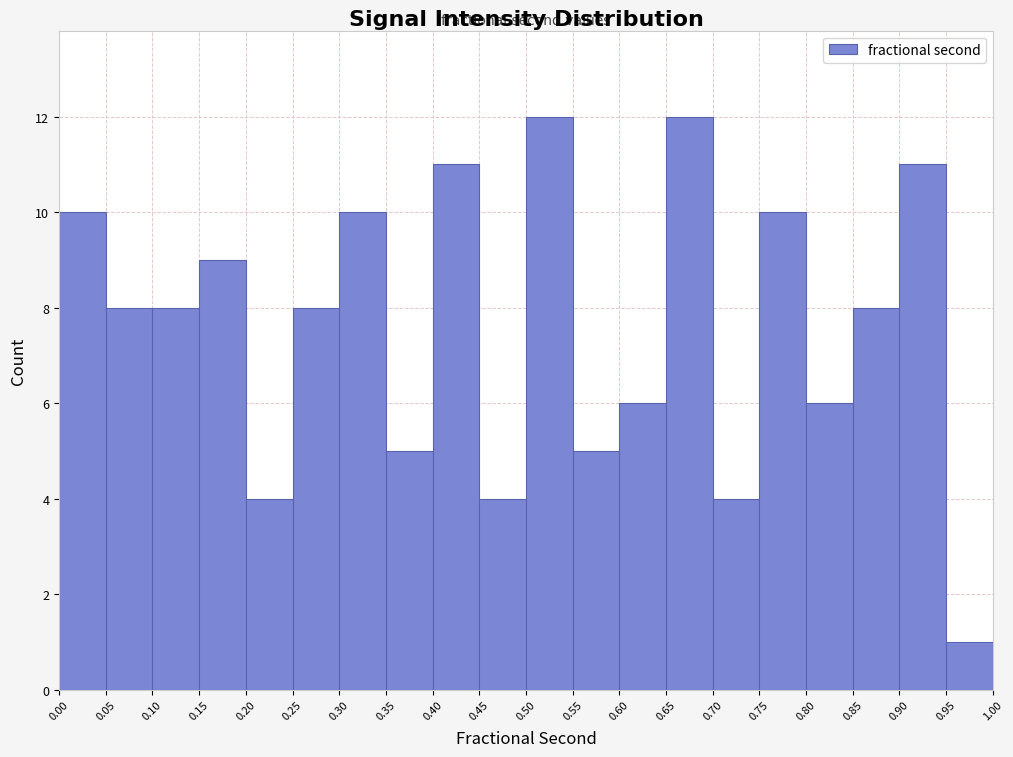

Reading left to right, transcribe this chart: for each bar, give the range it covers on the x-axis and its height. The values are not printed on the chart, so give them approximately, as read against the axis.

0.00 to 0.05: 10
0.05 to 0.10: 8
0.10 to 0.15: 8
0.15 to 0.20: 9
0.20 to 0.25: 4
0.25 to 0.30: 8
0.30 to 0.35: 10
0.35 to 0.40: 5
0.40 to 0.45: 11
0.45 to 0.50: 4
0.50 to 0.55: 12
0.55 to 0.60: 5
0.60 to 0.65: 6
0.65 to 0.70: 12
0.70 to 0.75: 4
0.75 to 0.80: 10
0.80 to 0.85: 6
0.85 to 0.90: 8
0.90 to 0.95: 11
0.95 to 1.00: 1